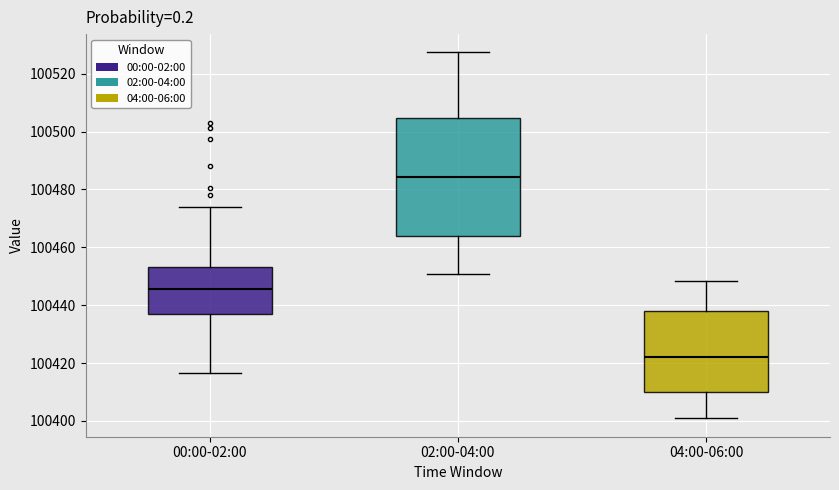

Reading left to right, transcribe this box plot: for each box, give where its median line is, the range the box spans, and where its two whiskers end, as read against the y-axis. The values are not printed on the chart, so give them approximately, as read against the axis.

00:00-02:00: median 100446, box 100438 to 100454, whiskers 100416 to 100474
02:00-04:00: median 100484, box 100464 to 100504, whiskers 100450 to 100528
04:00-06:00: median 100422, box 100410 to 100438, whiskers 100400 to 100448